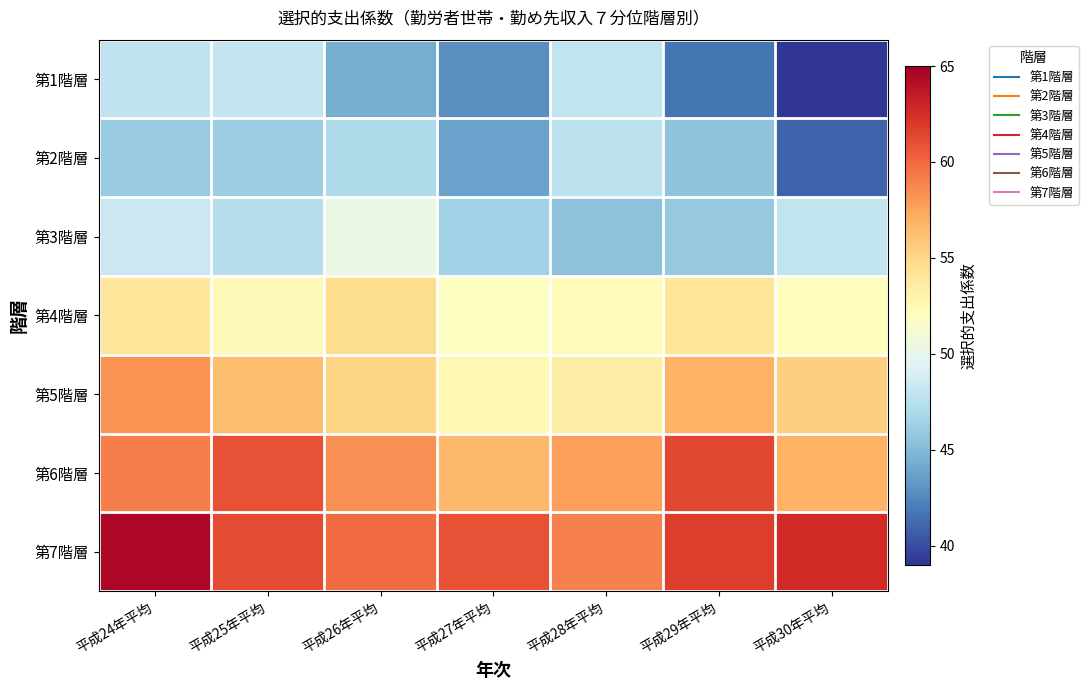

How many series are shown in this chart?

7